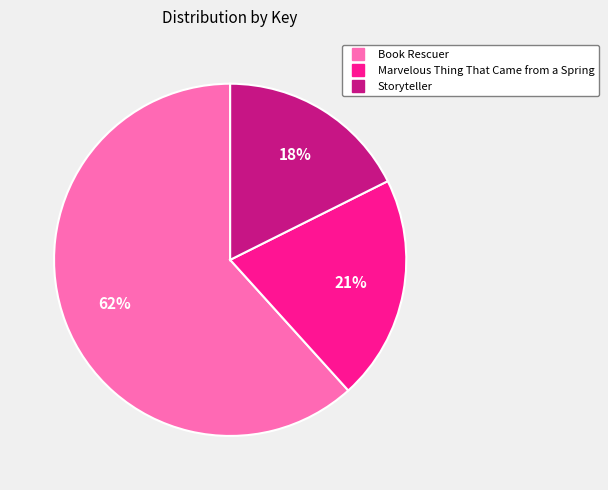

To the nearest percent, what is the combined percentage of Book Rescuer and Storyteller?

79%